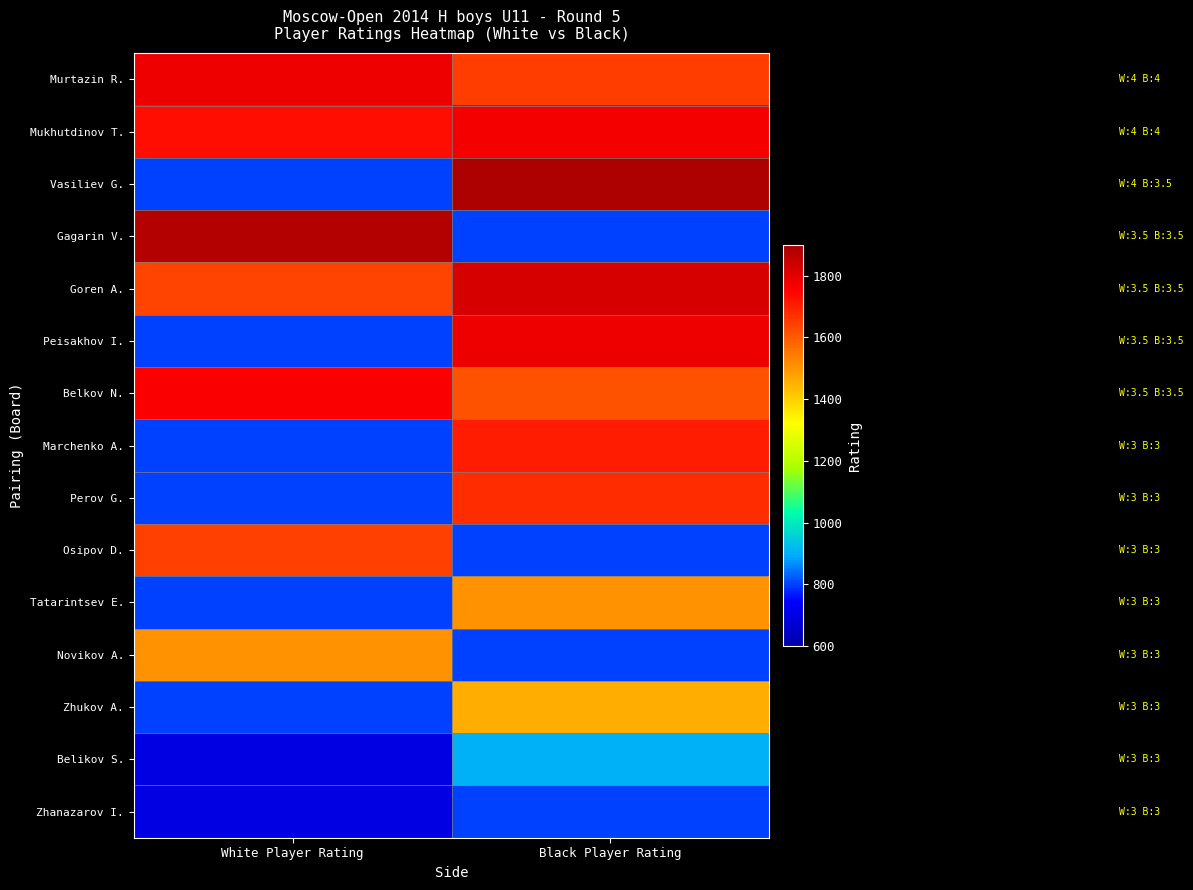

Between White Player Rating and Black Player Rating, which is larger?

White Player Rating